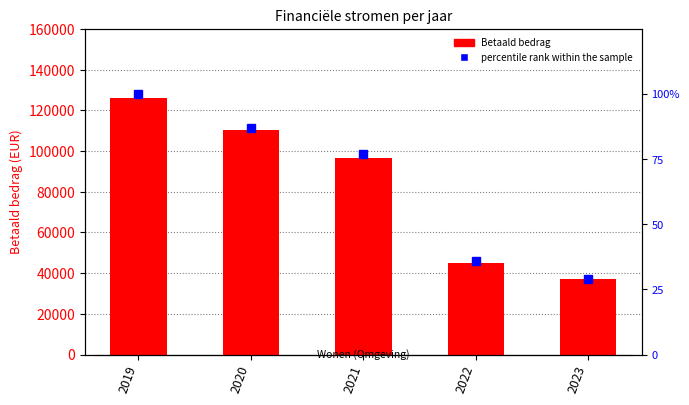

List the labels in order of Betaald bedrag value, largest first.

2019, 2020, 2021, 2022, 2023